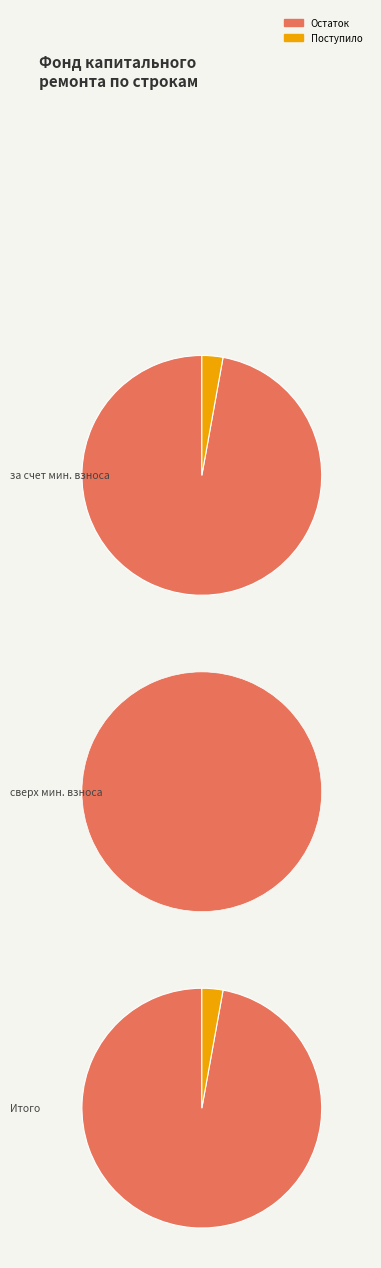

To the nearest percent, what is the average slice percentage?

33%